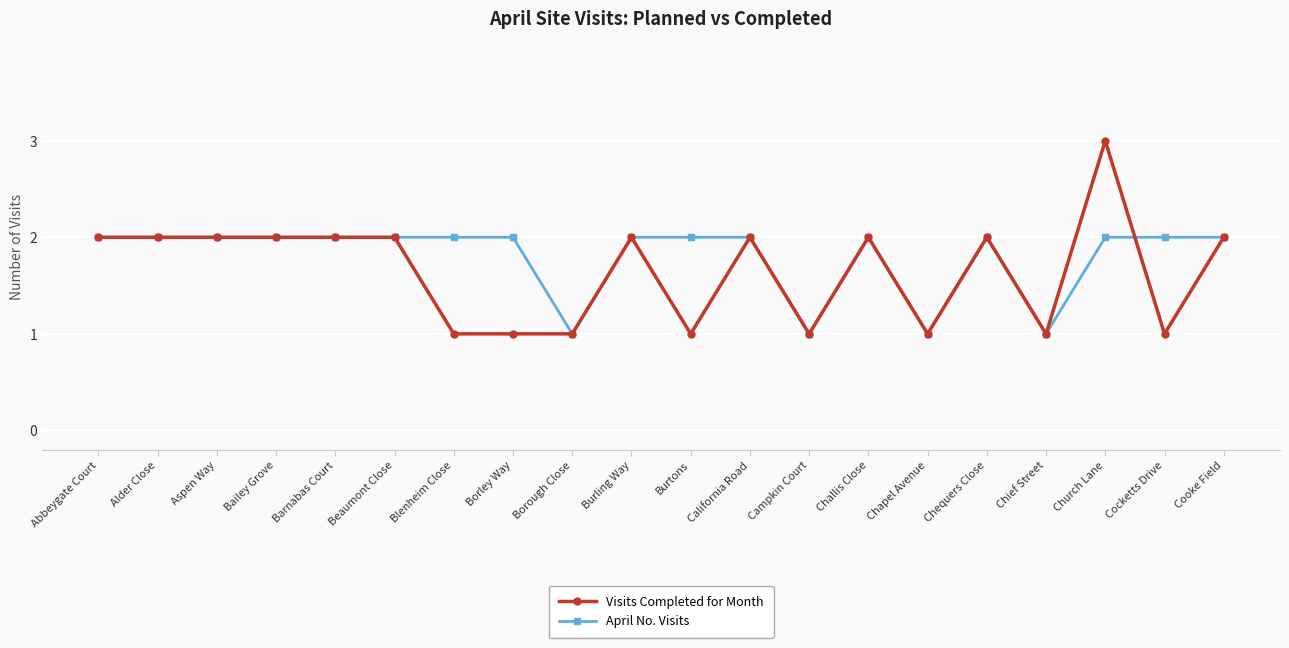

Which series has the widest spread of values?

Visits Completed for Month